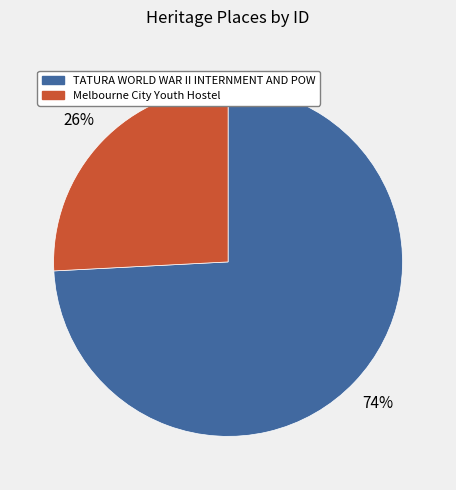

To the nearest percent, what is the difference between the largest and smallest slice percentages?

48%